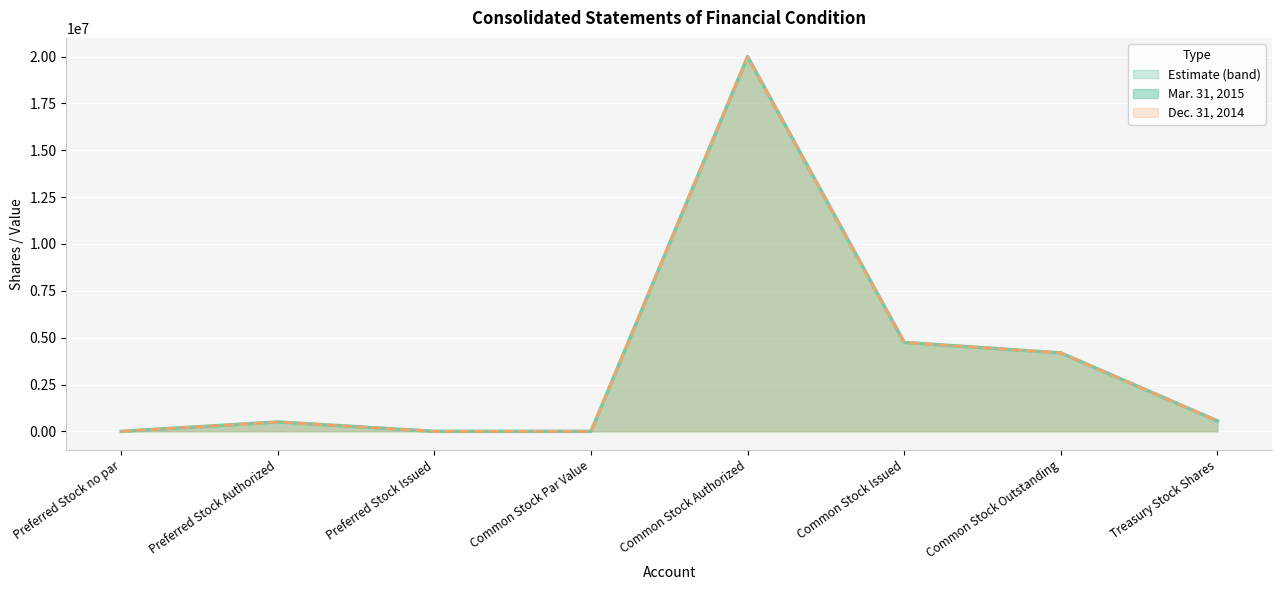

How many data points in Mar. 31, 2015 are above 558385?

3